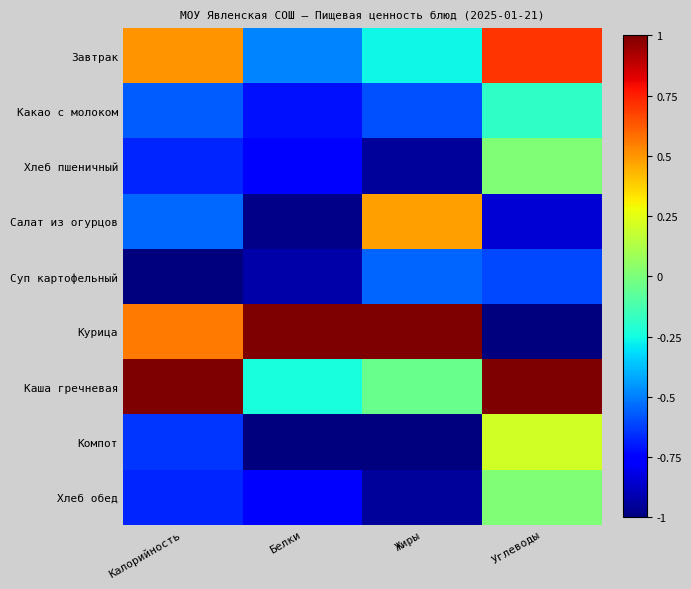

Which has a higher value, Жиры or Белки?

Жиры